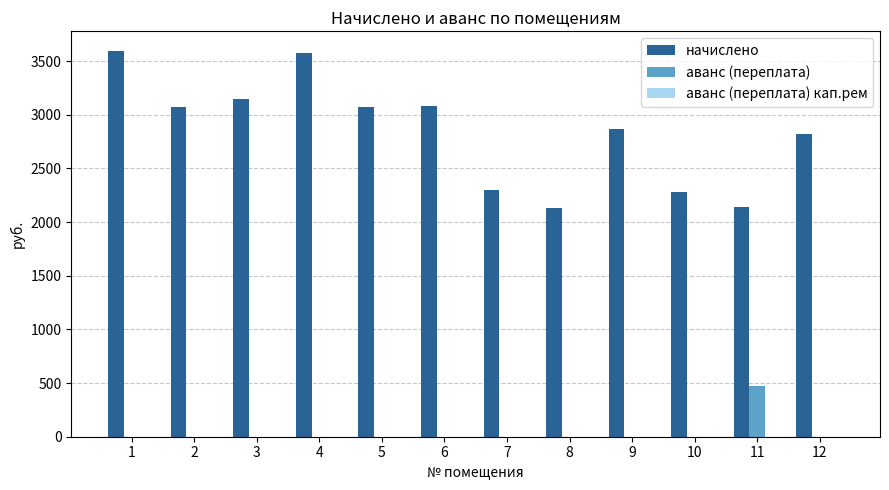

Which series has the largest total across all categories?

начислено